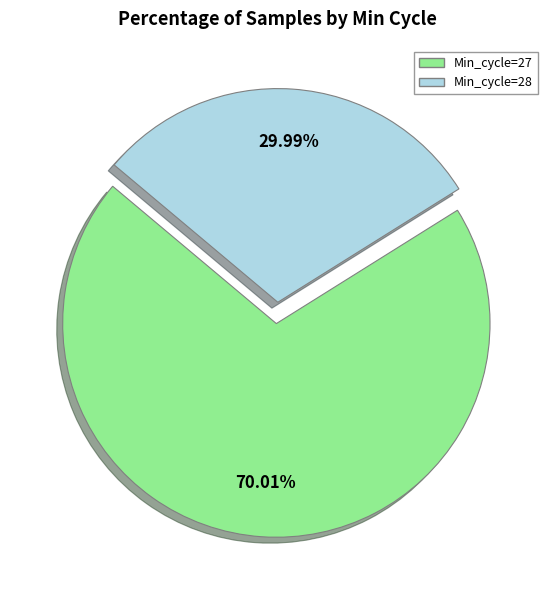

Which category has the biggest portion of the pie?

Min_cycle=27